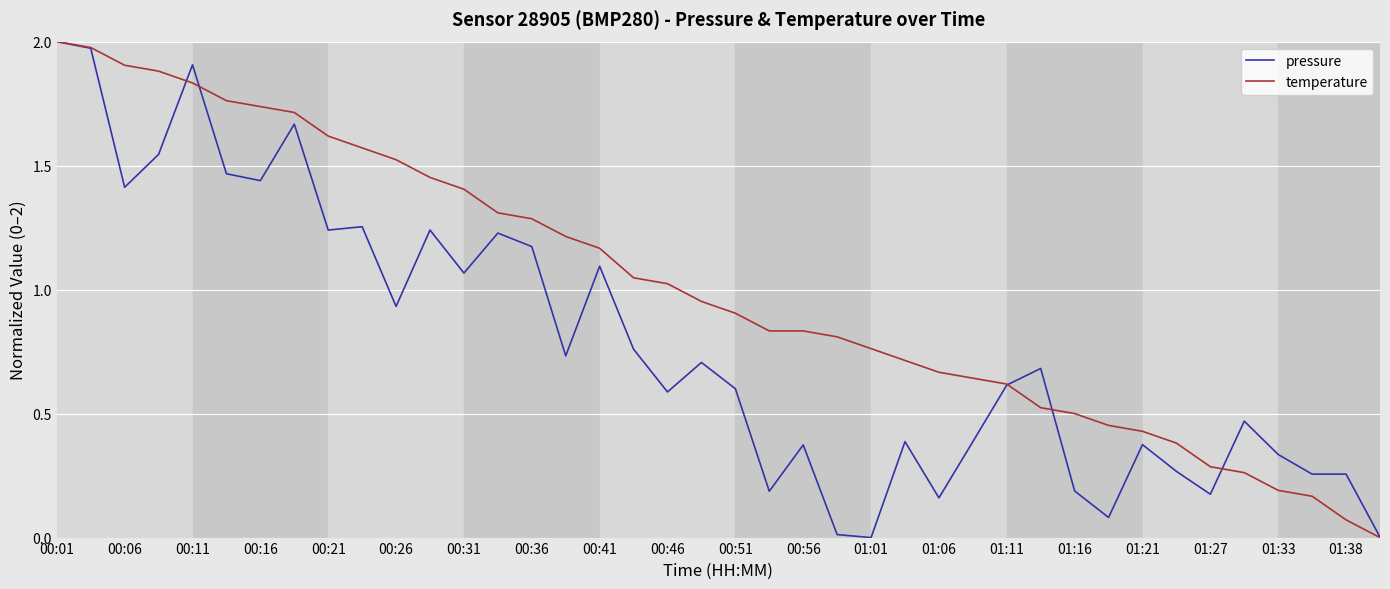

Which series has the largest total across all categories?

temperature